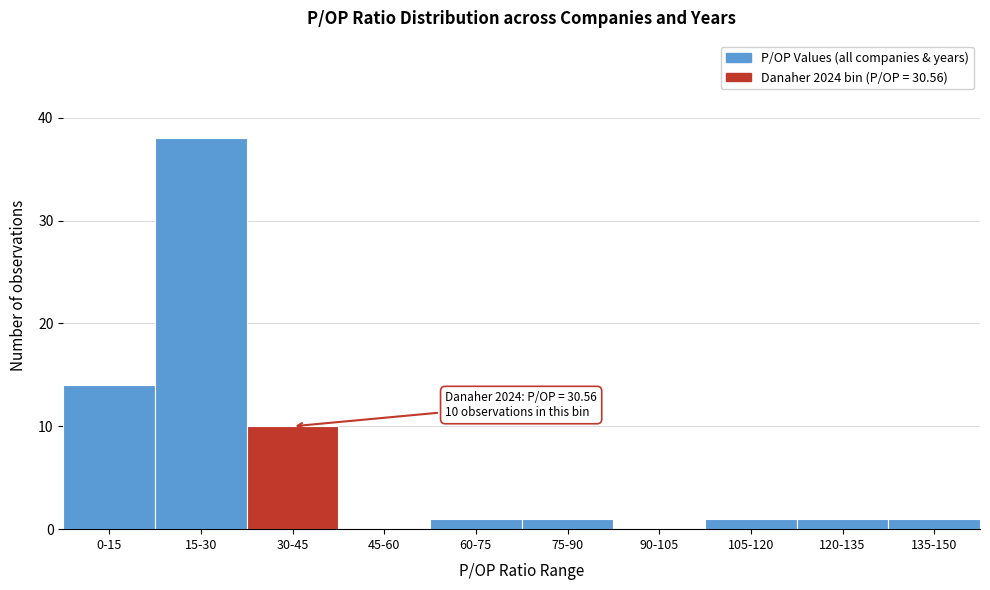

Reading left to right, extract all data points from this chart.

0-15=14	15-30=38	30-45=10	45-60=0	60-75=1	75-90=1	90-105=0	105-120=1	120-135=1	135-150=1